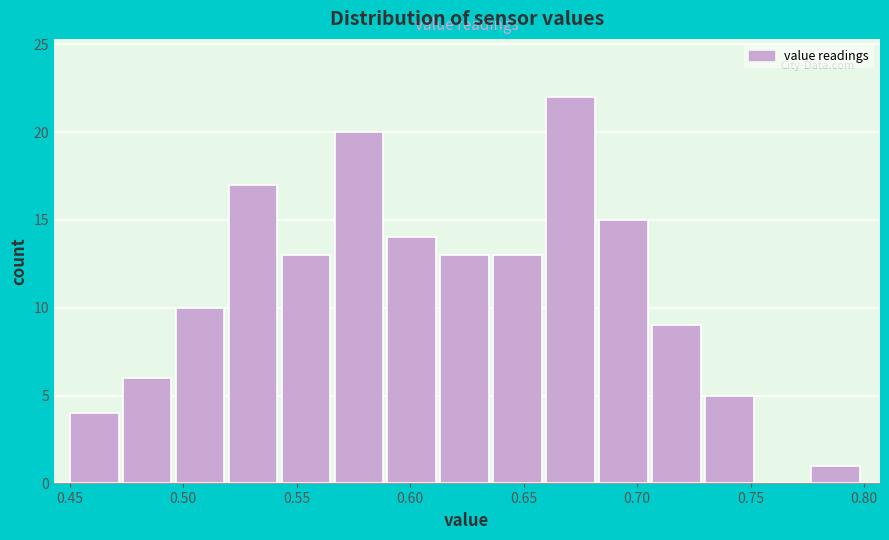

How tall is the bar that spans 0.705 to 0.730 on the x-axis? Neither the bar edges nor the heights are printed on the chart, so give them approximately, as read against the axes.

9